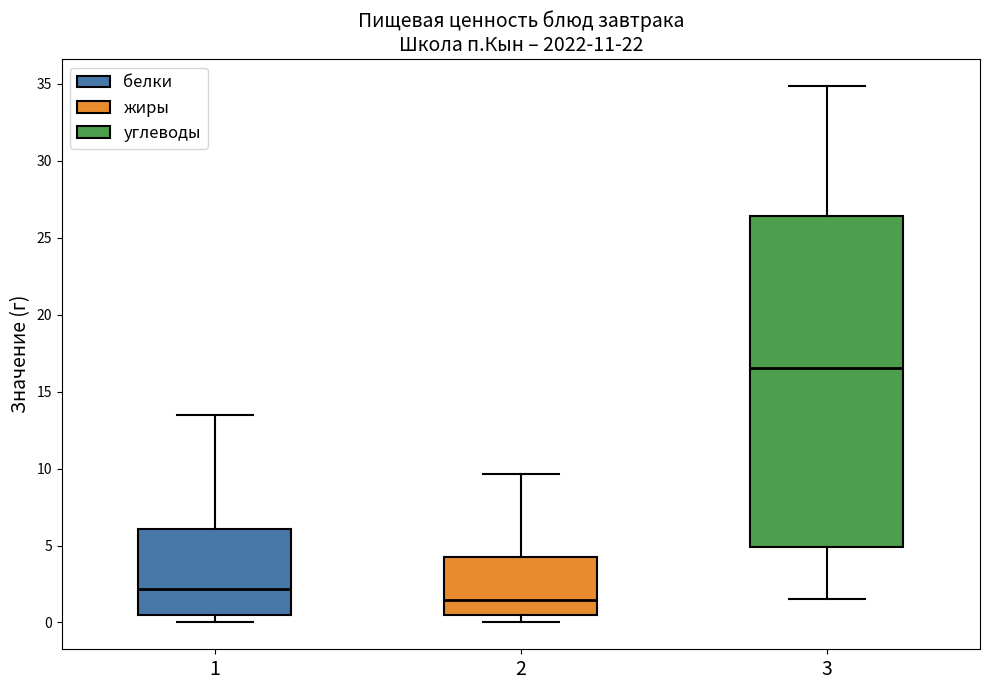

Which box's median line is the highest?

3